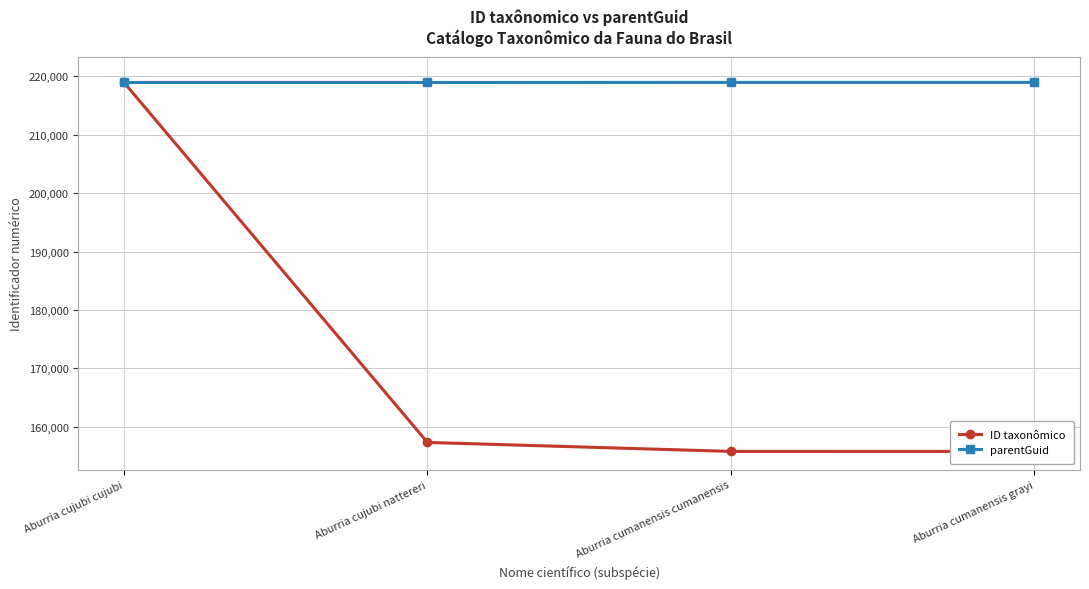

What is the average value of the parentGuid series?

218918